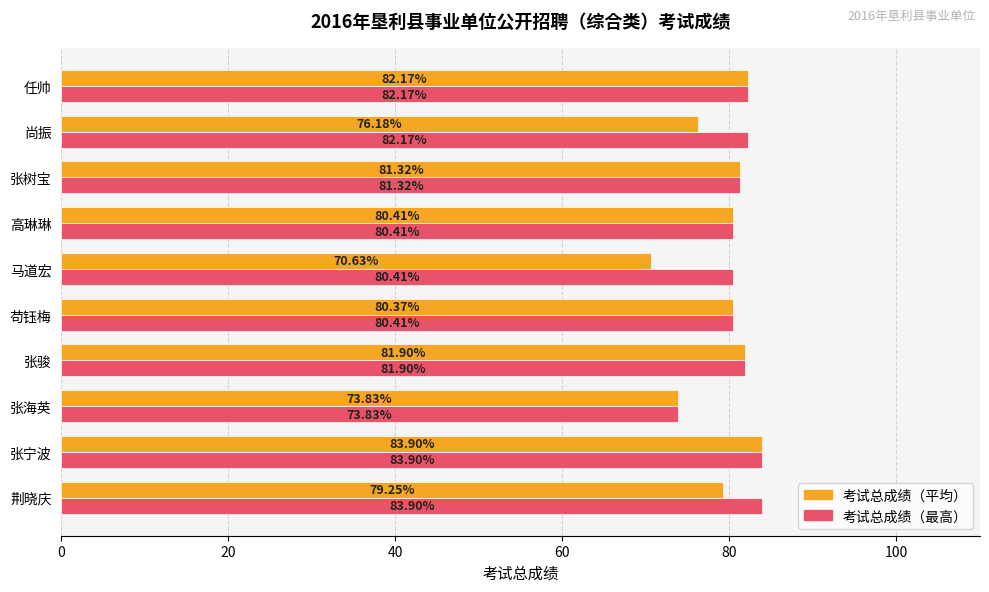

How many values in the 考试总成绩（最高） series are below 81?

4